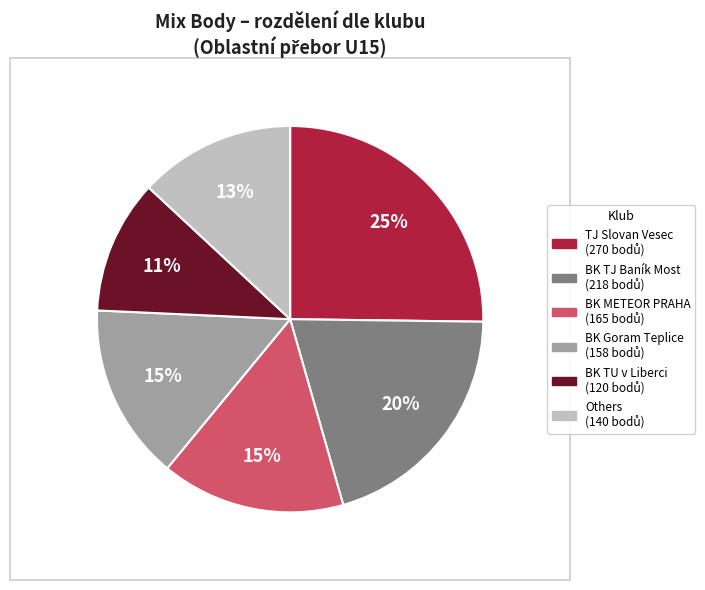

Is there a majority slice in this chart?

No